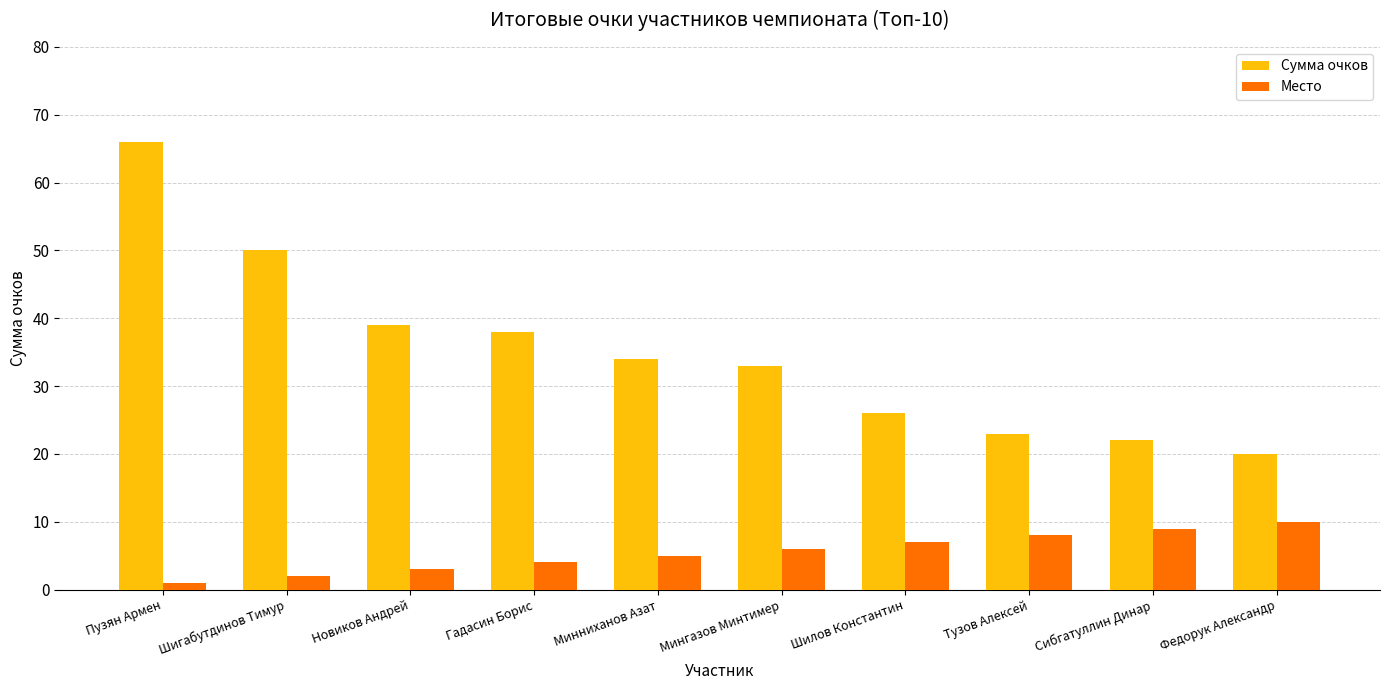

List the series in order of their overall mean, highest first.

Сумма очков, Место